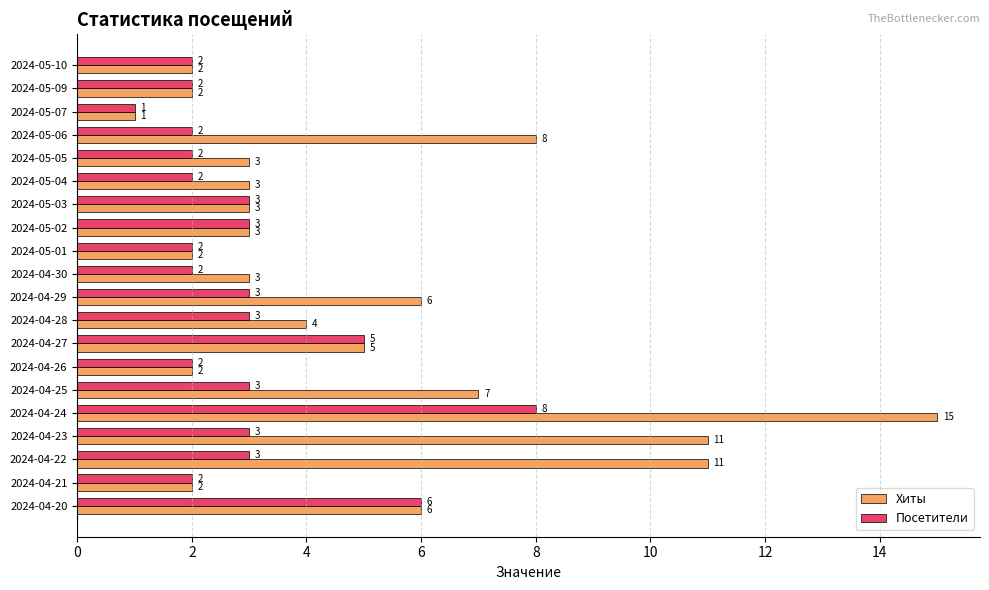

Which label corresponds to the smallest value in the chart?

2024-05-07